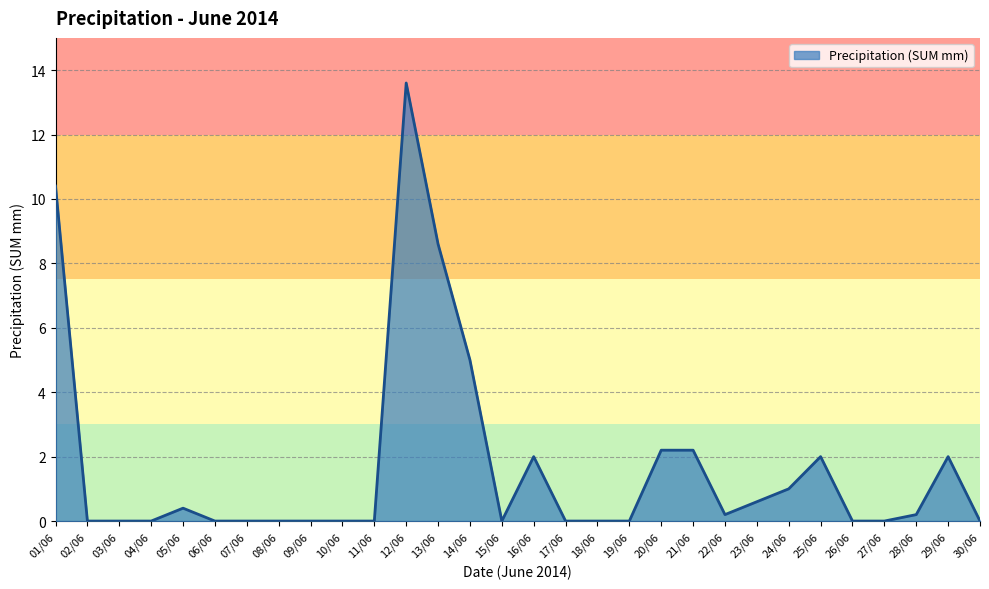

At which category does the chart reach its peak across all series?

12/06